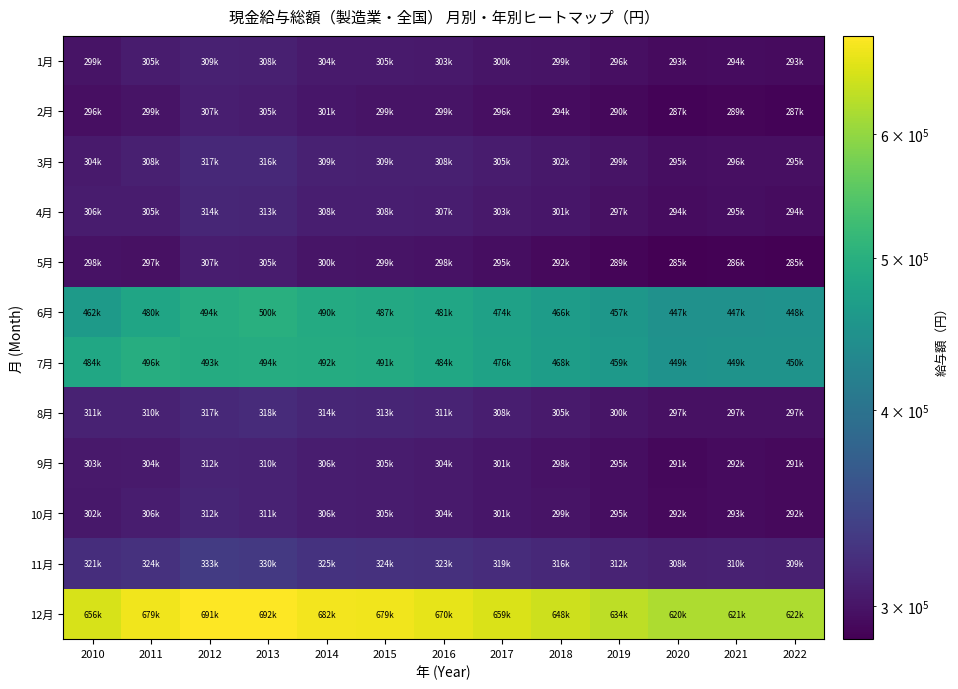

Between 2016 and 2019, which series saw the biggest shift?

12月